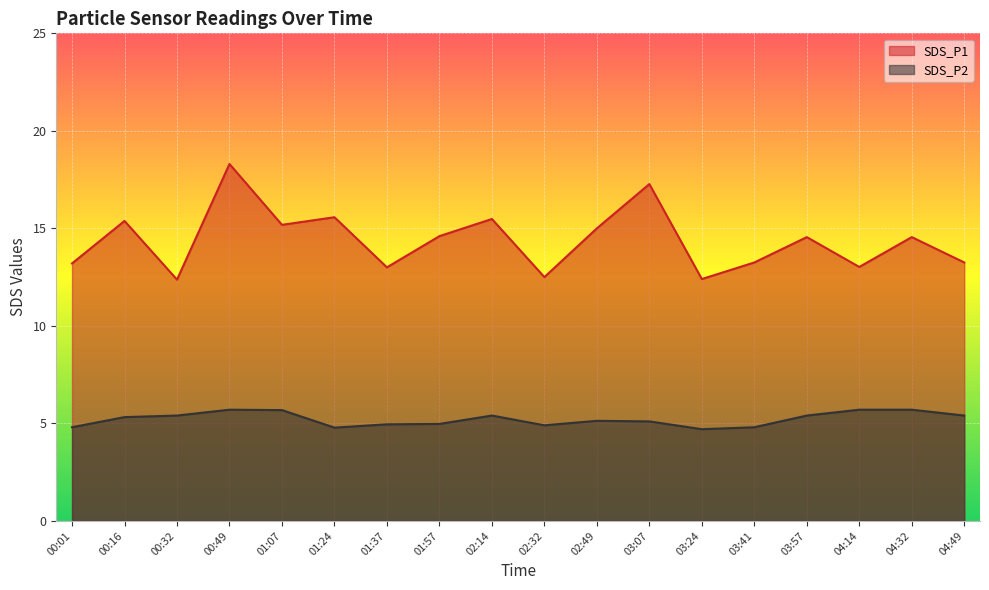

What is the difference between the SDS_P2 values at 03:41 and 00:32?

0.6